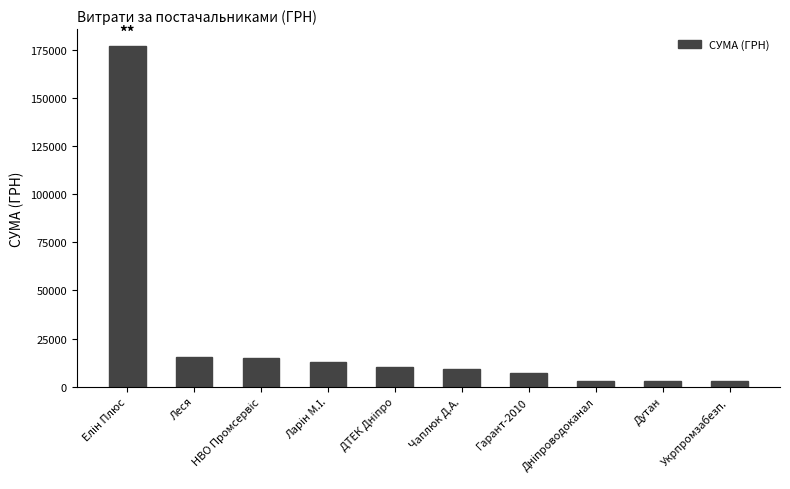

The chart shows a value of 7141.9 at Гарант-2010. True or false?

True